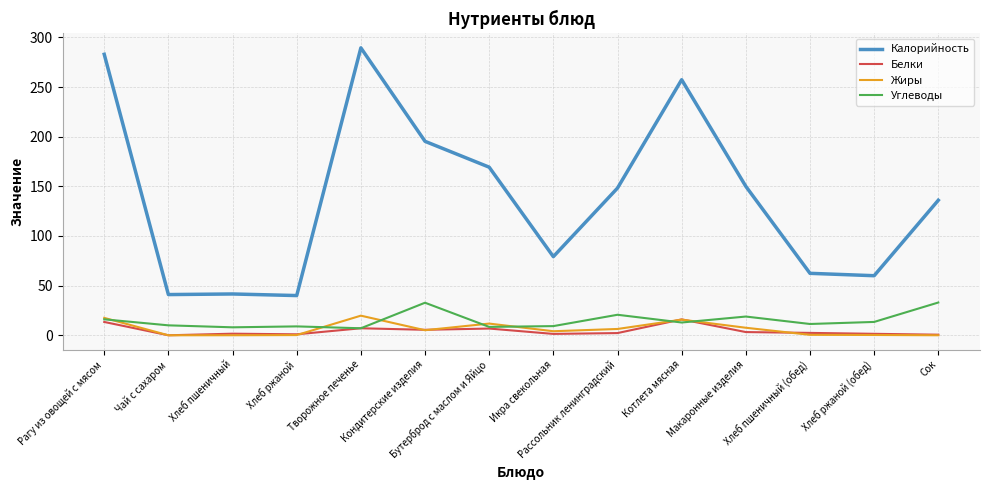

At which label does Калорийность first exceed 148?

Рагу из овощей с мясом